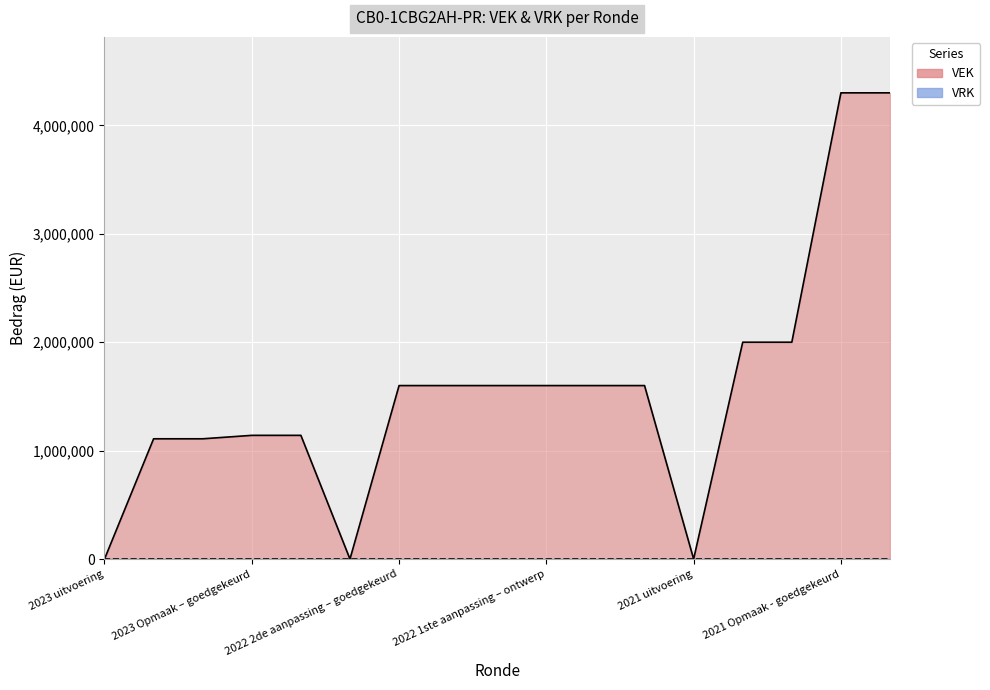

Reading left to right, extract all data points from this chart.

2023 uitvoering=0	2023 1ste aanpassing – goedgekeurd=1109151	2023 1ste aanpassing – ontwerp=1109151	2023 Opmaak – goedgekeurd=1140915	2023 Opmaak - ontwerp=1140915	2022 uitvoering=0	2022 2de aanpassing – goedgekeurd=1600000	2022 2de aanpassing – ontwerp=1600000	2022 1ste aanpassing – goedgekeurd=1600000	2022 1ste aanpassing – ontwerp=1600000	2022 Opmaak - goedgekeurd=1600000	2022 Opmaak - ontwerp=1600000	2021 uitvoering=0	2021 1ste aanpassing - goedgekeurd=2000000	2021 1ste aanpassing – ontwerp=2000000	2021 Opmaak - goedgekeurd=4300000	2021 Opmaak - ontwerp=4300000